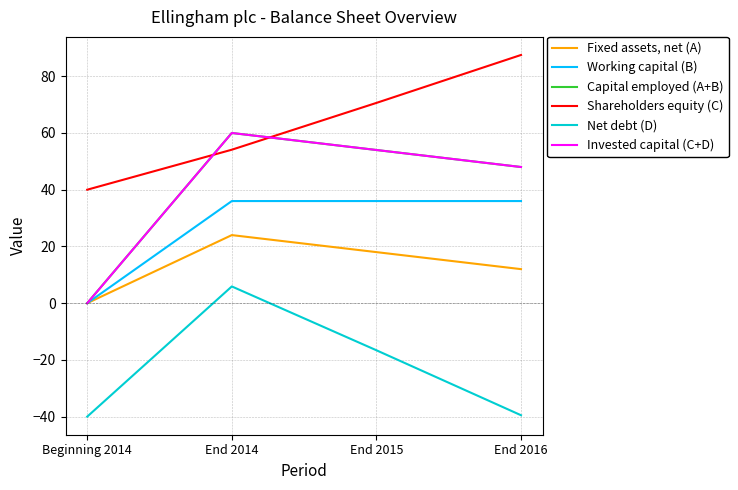

Which has a higher value, End 2014 or End 2016?

End 2014